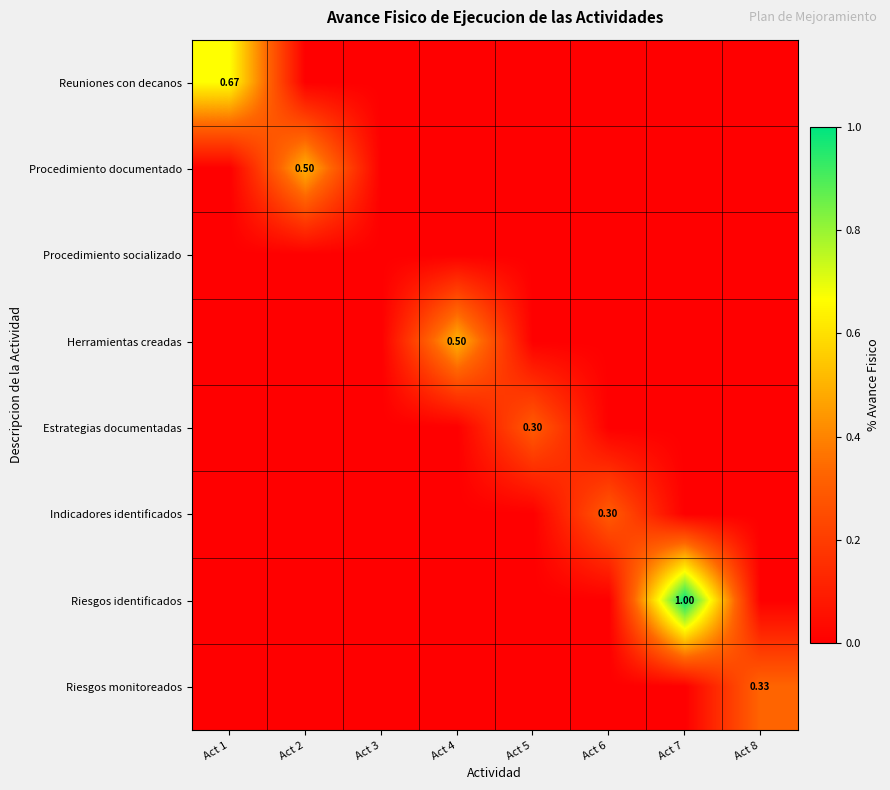

Count the Riesgos monitoreados values in the range 0 to 1.

8